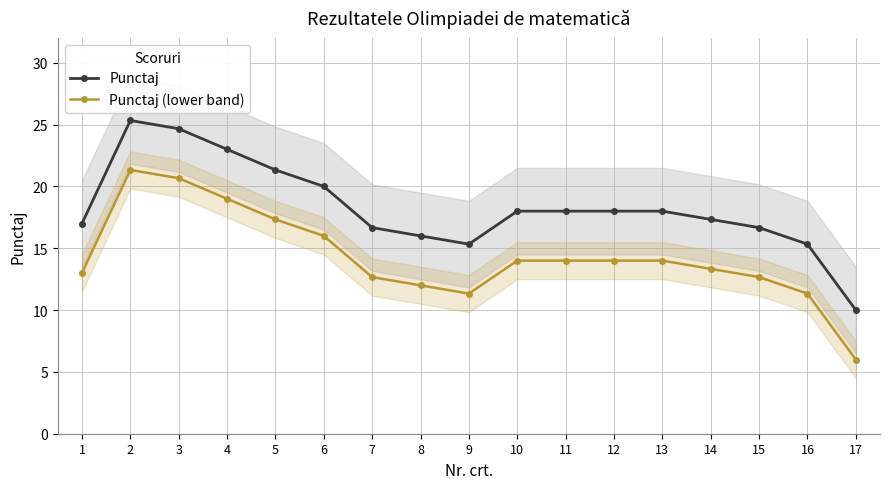

What is the value of the Punctaj (lower band) point at the 13th from the left?

14.0